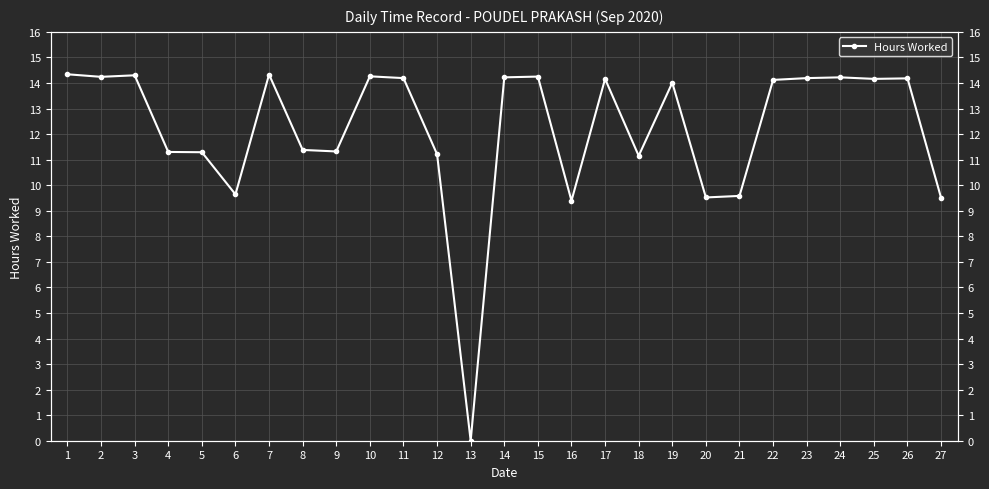

Reading left to right, list all the values displayed in this chart.

14.3	14.2	14.3	11.3	11.3	9.6	14.3	11.4	11.3	14.3	14.2	11.2	0.0	14.2	14.2	9.4	14.2	11.2	14.0	9.5	9.6	14.1	14.2	14.2	14.2	14.2	9.5